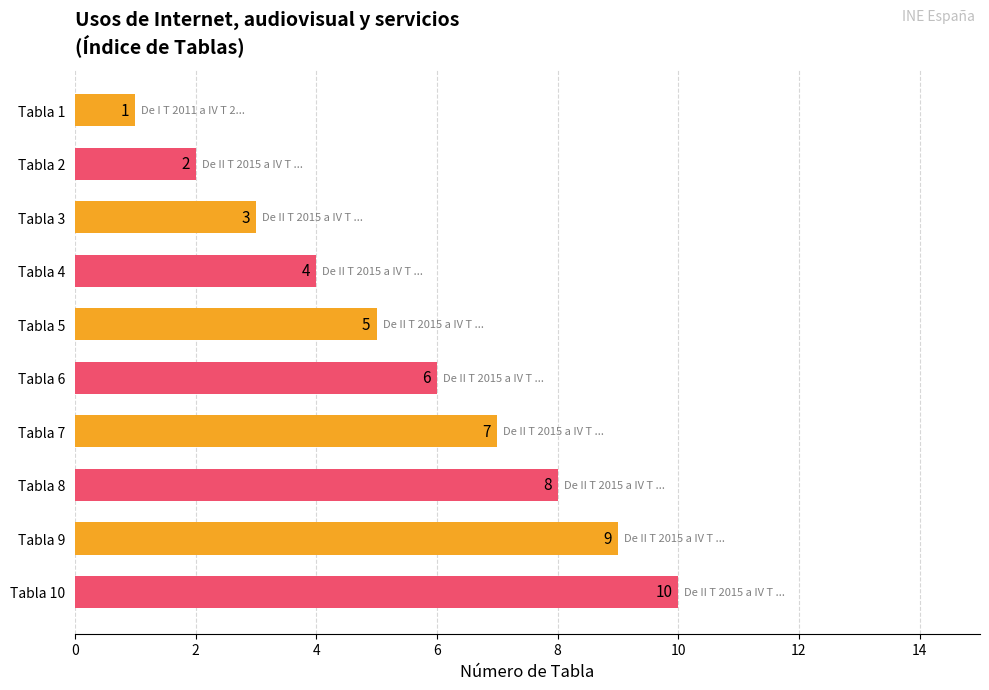

How many values are between 3 and 8?

6